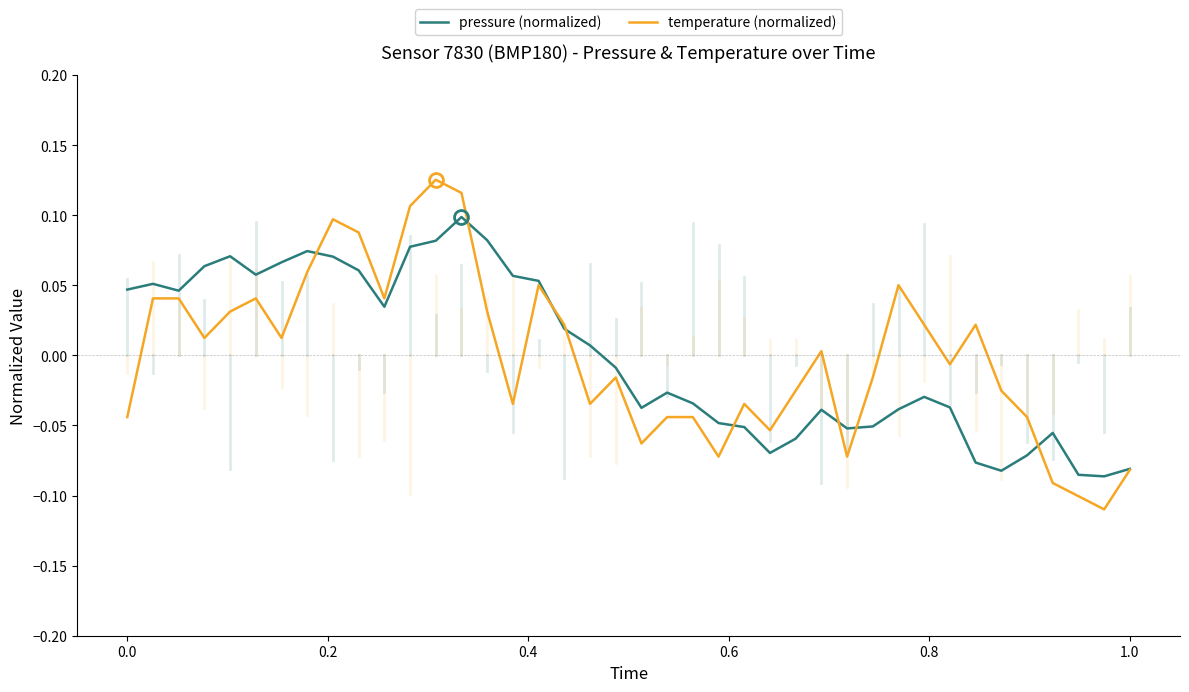

Which series has the widest spread of values?

temperature (normalized)